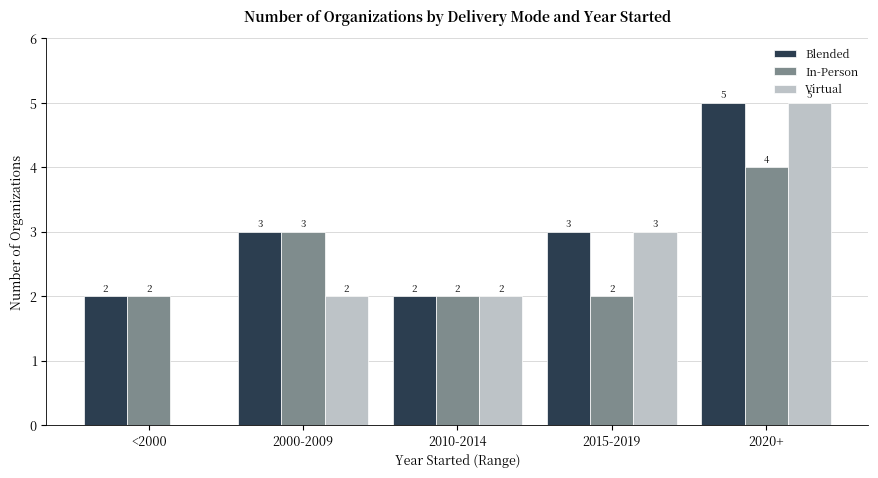

The Virtual series shows 2 at 2010-2014. True or false?

True